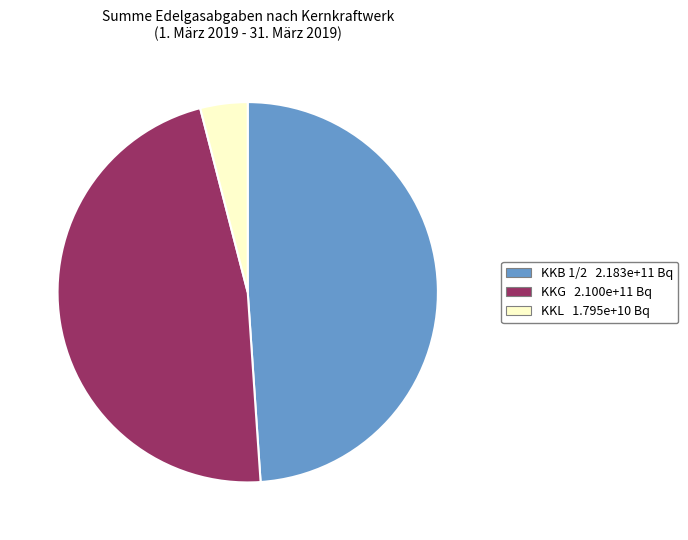

Is there any slice that represents more than half of the pie?

No